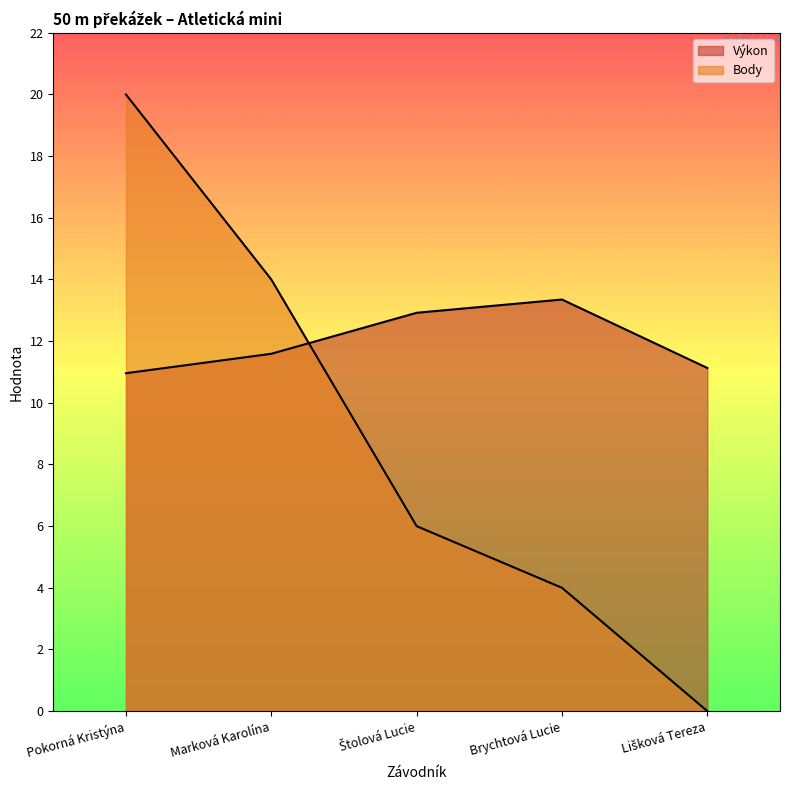

What is the difference between the highest and lowest values at Brychtová Lucie?

9.3